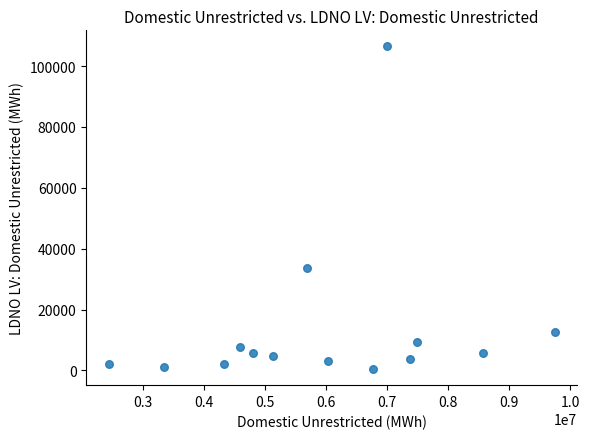

What is the range of Y values (max minus min)?

105989.8